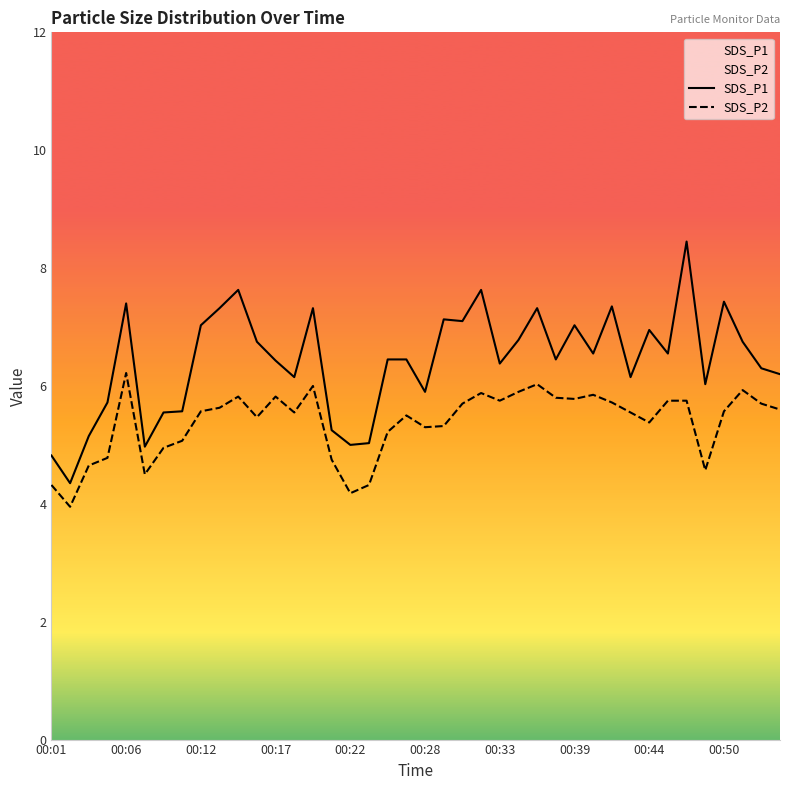

What is the difference between the maximum and minimum values in the SDS_P2 series?

2.3